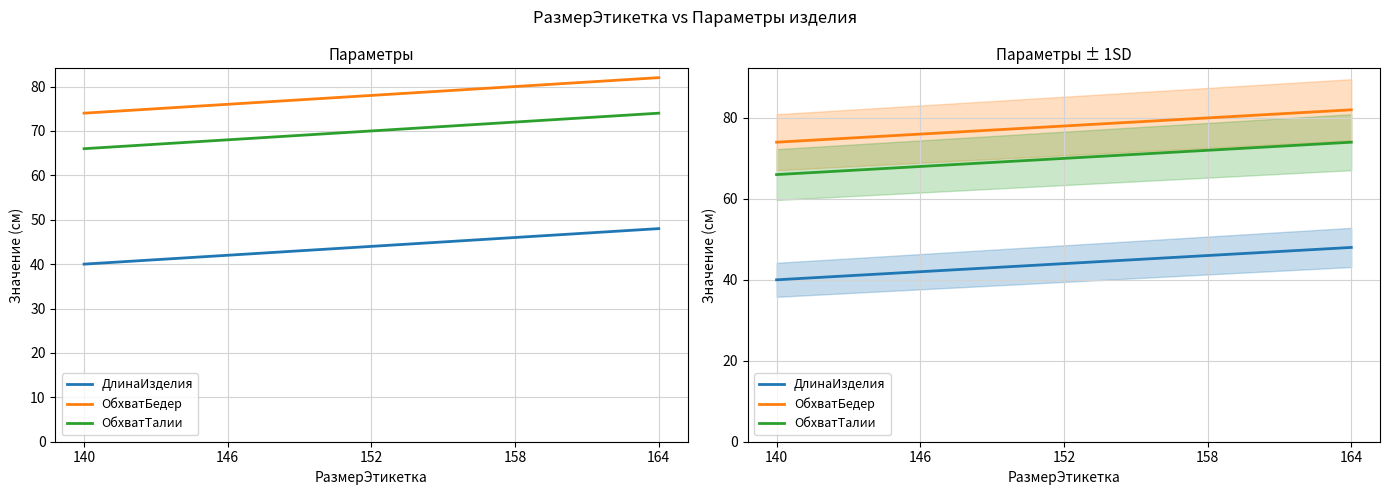

Where is ДлинаИзделия nearest to the value 44?

152